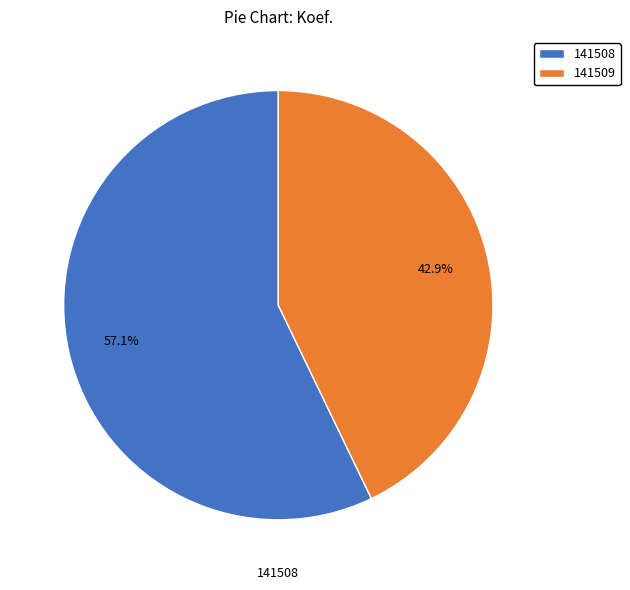

Does any single category account for the majority?

Yes